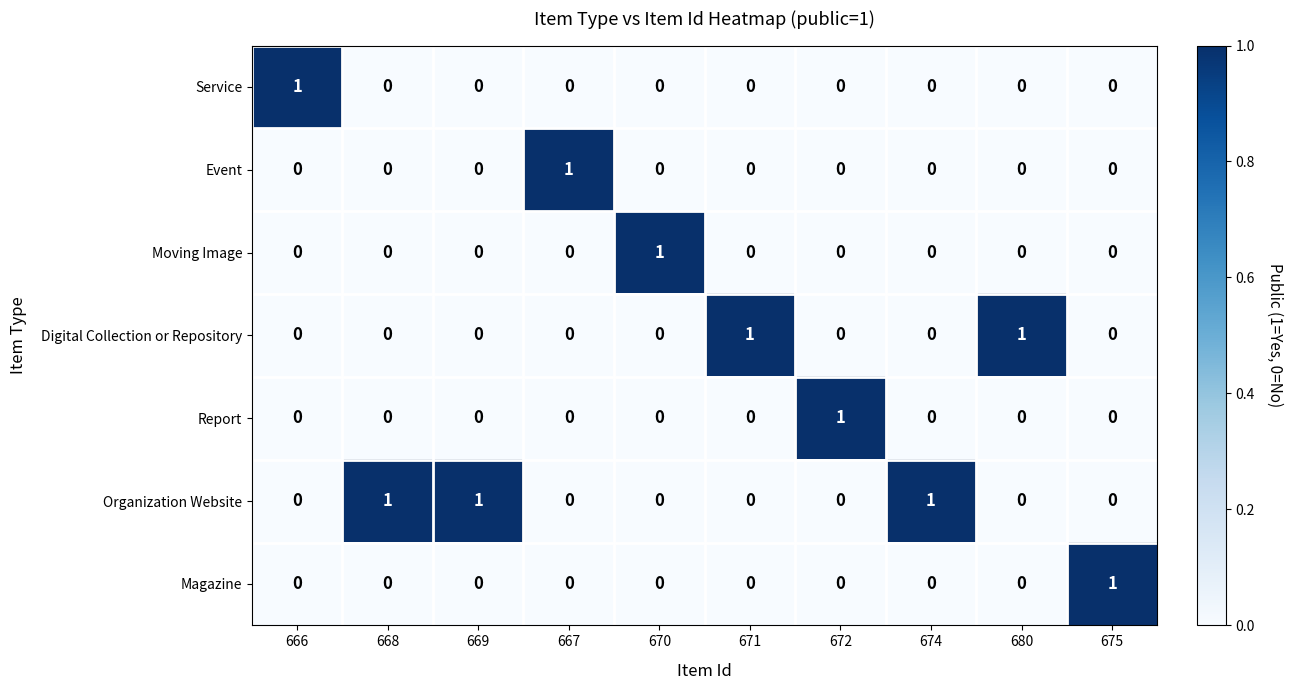

Which series has the largest total across all categories?

Organization Website